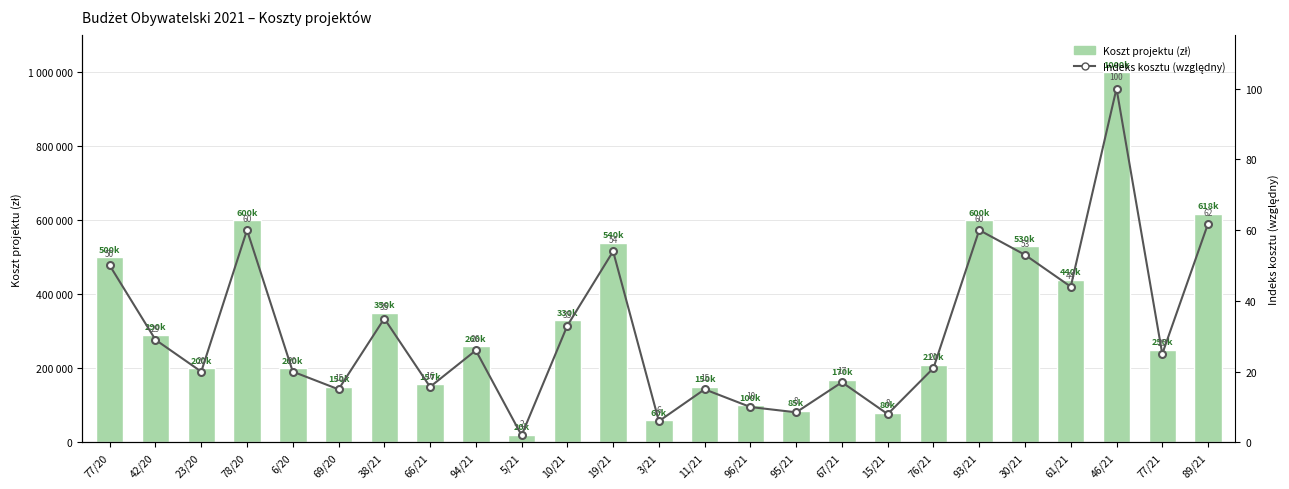

Reading right to left, list all the values displayed in this chart.

Koszt projektu (zł): 618000.0	250000.0	1000000.0	440000.0	530000.0	600000.0	210000.0	80000.0	170000.0	85000.0	100000.0	150000.0	60000.0	540000.0	330000.0	20000.0	260000.0	157000.0	350000.0	150000.0	200000.0	600000.0	200000.0	290000.0	500000.0
Indeks kosztu (względny): 61.8	25.0	100.0	44.0	53.0	60.0	21.0	8.0	17.0	8.5	10.0	15.0	6.0	54.0	33.0	2.0	26.0	15.7	35.0	15.0	20.0	60.0	20.0	29.0	50.0